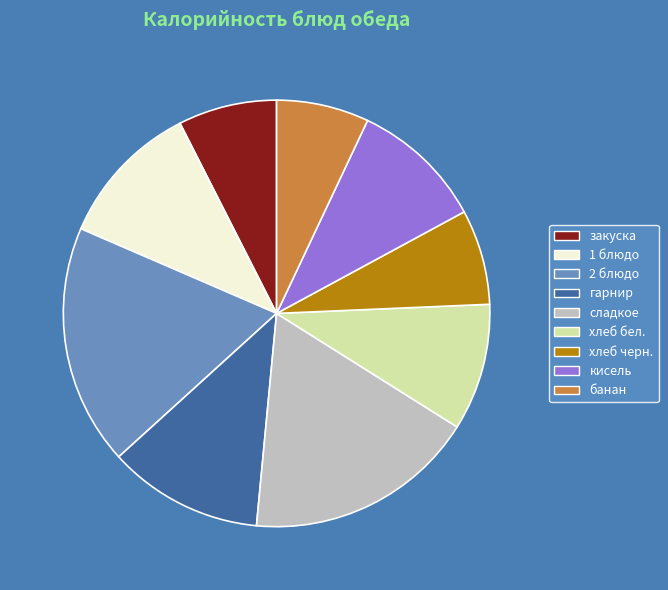

True or false: сладкое accounts for 18% of the total.

True